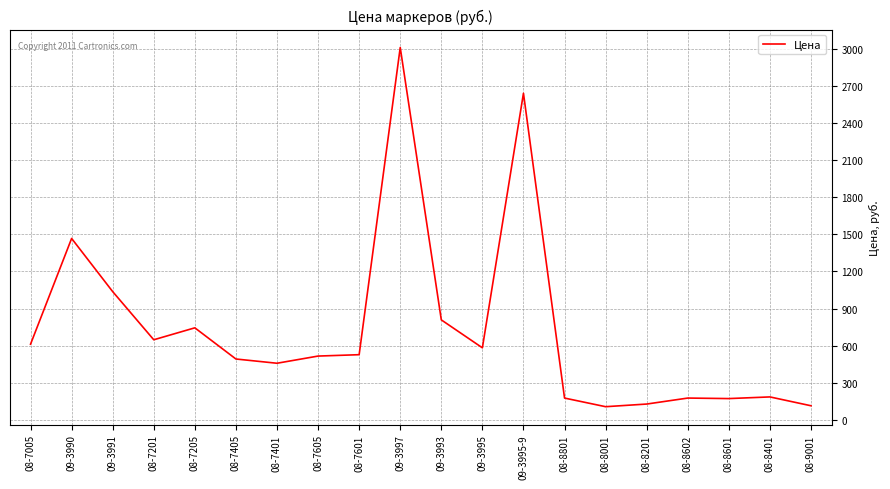

What is the ratio of the value at 09-3995-9 to the value at 09-3995?

4.5